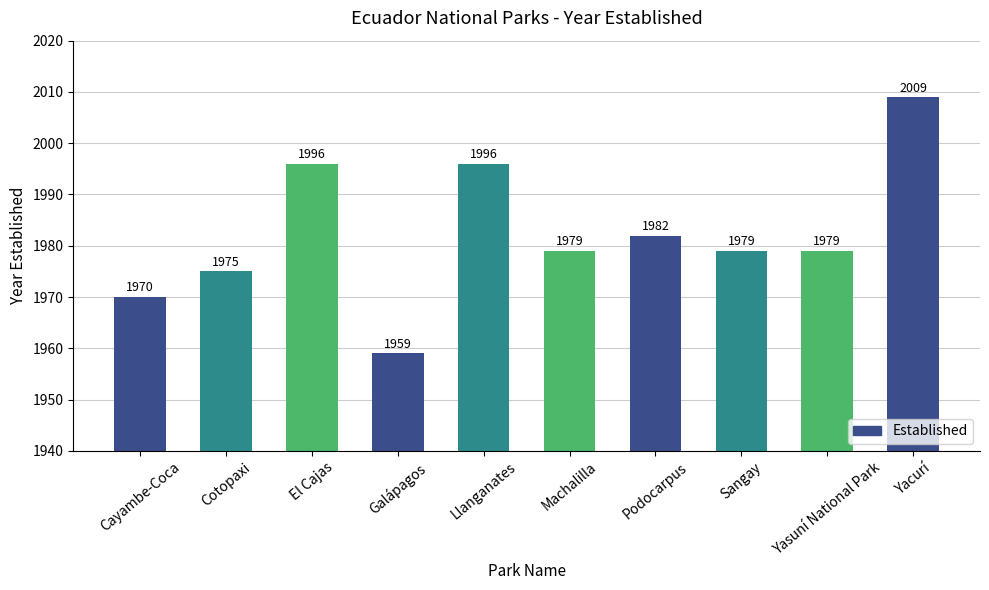

Where is the data nearest to the value 1984?

Podocarpus